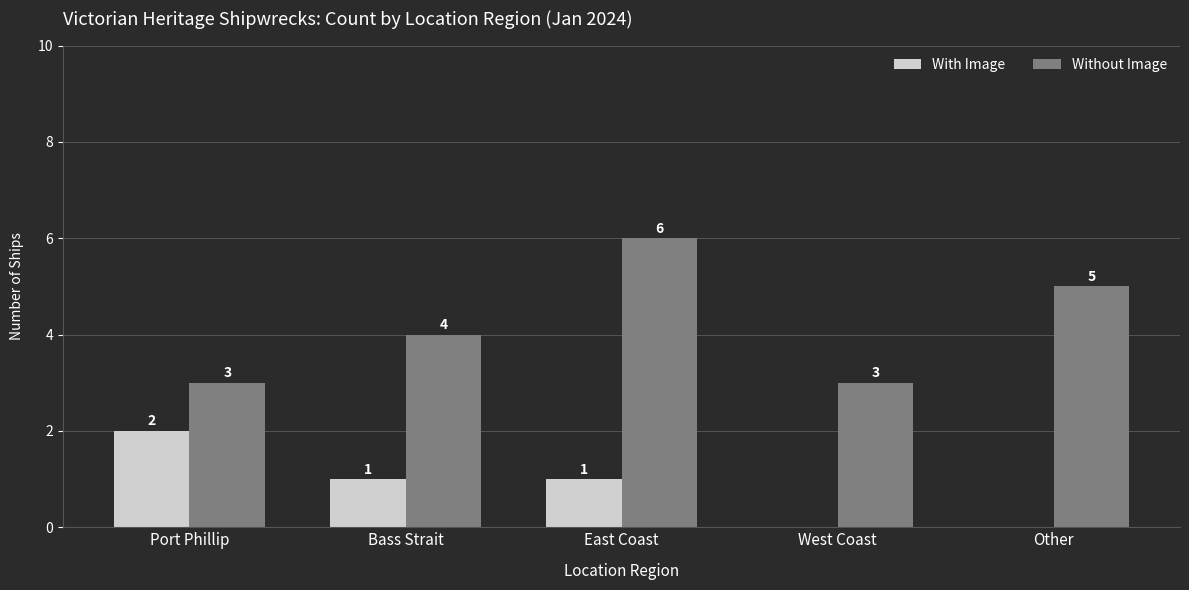

At which category does the chart reach its peak across all series?

East Coast